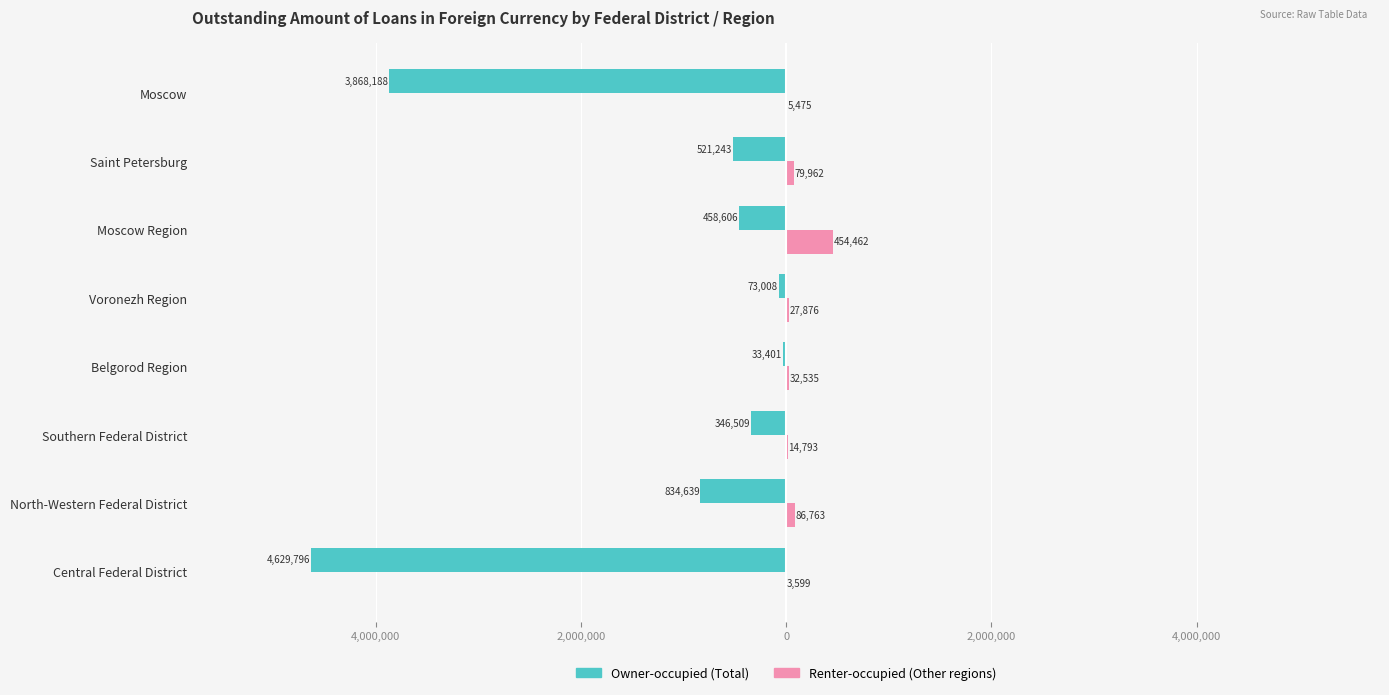

List the series in order of their overall mean, lowest first.

Owner-occupied (Total), Renter-occupied (Other regions)